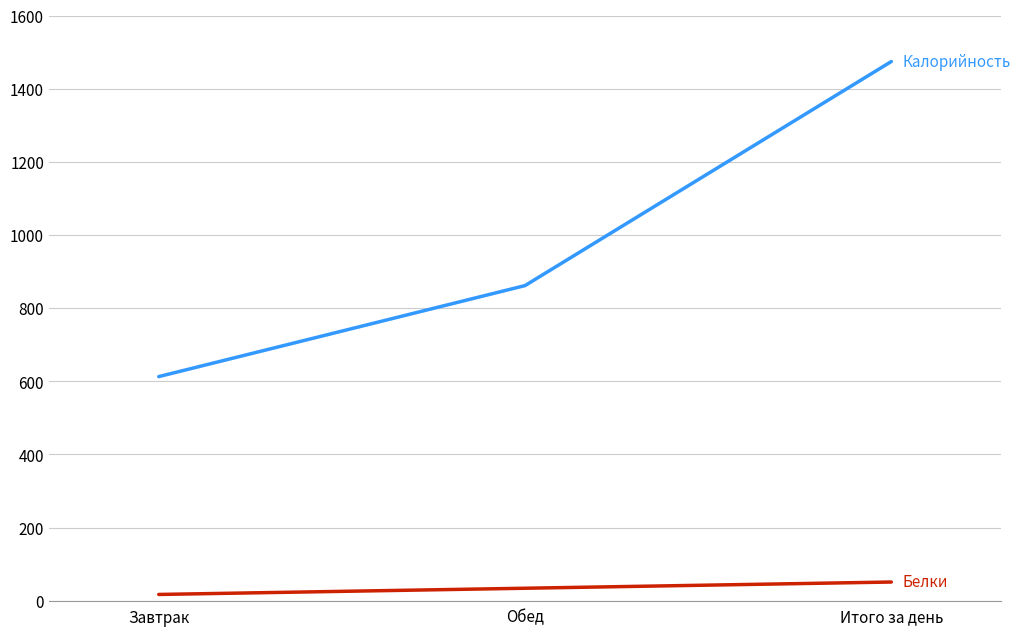

At which category is the sum across all series the highest?

Итого за день